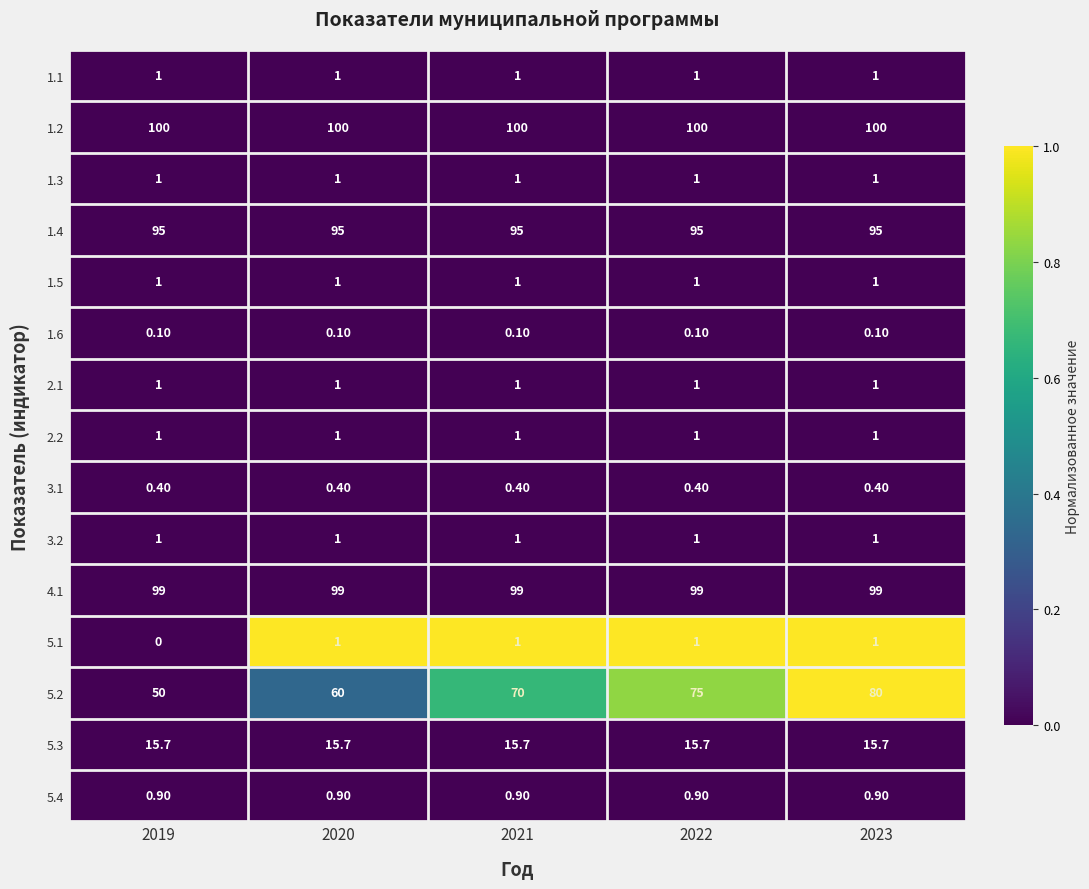

Which series has the widest spread of values?

5.2